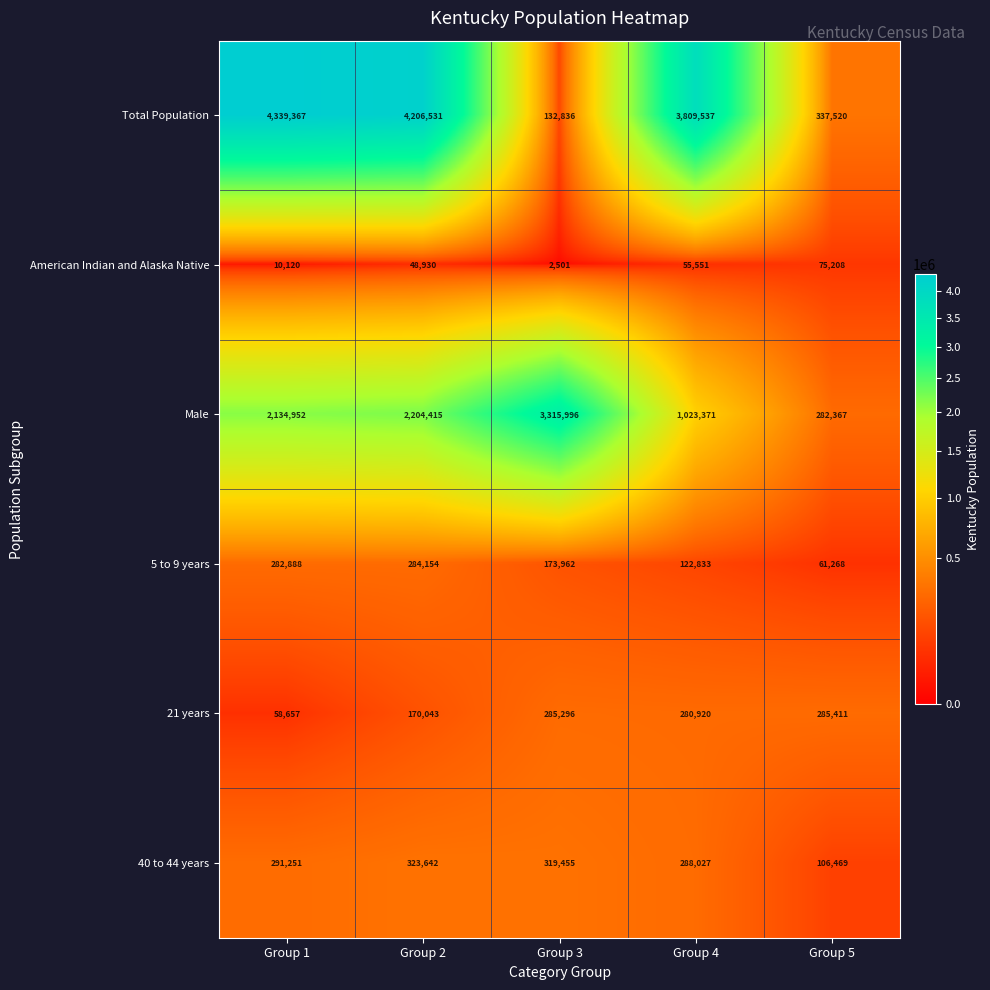

Reading left to right, what are all the values shown in this chart?

Total Population: 4339367	4206531	132836	3809537	337520
American Indian and Alaska Native: 10120	48930	2501	55551	75208
Male: 2134952	2204415	3315996	1023371	282367
5 to 9 years: 282888	284154	173962	122833	61268
21 years: 58657	170043	285296	280920	285411
40 to 44 years: 291251	323642	319455	288027	106469